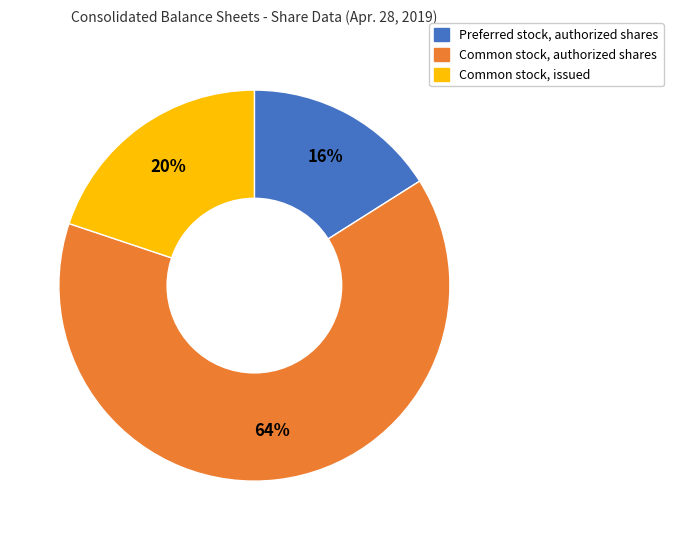

Approximately how many times larger is the value at Common stock, authorized shares compared to Preferred stock, authorized shares?

4.0